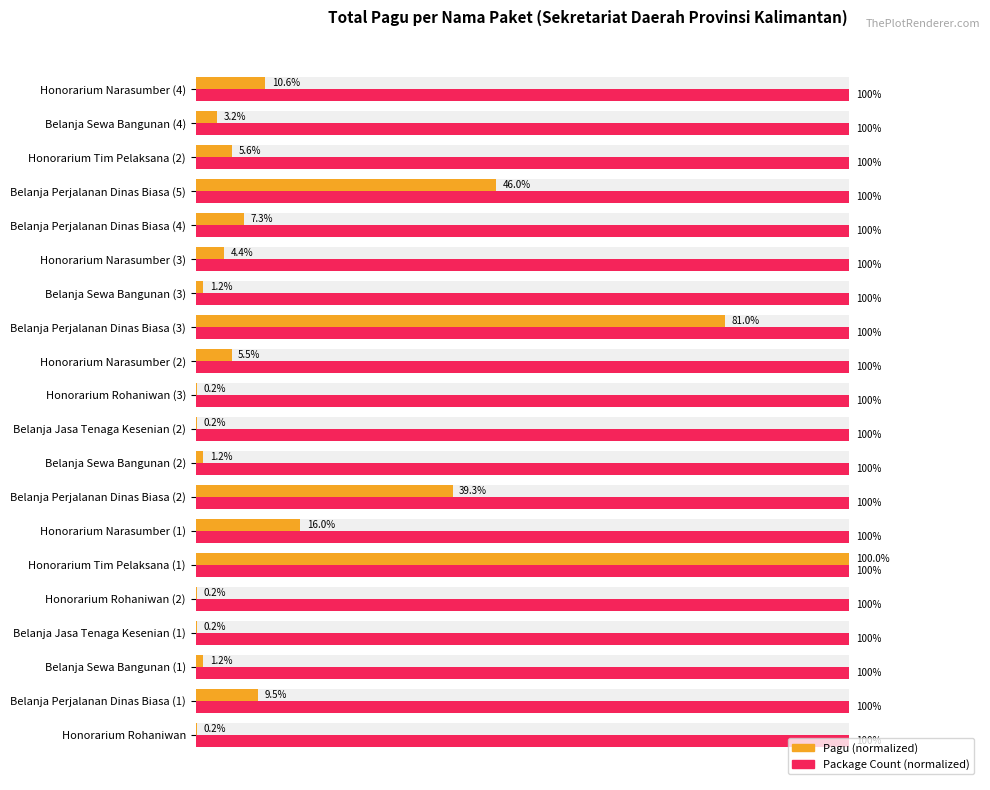

What is the sum of the Pagu (normalized) values at Honorarium Narasumber (3) and Honorarium Rohaniwan?

4.6